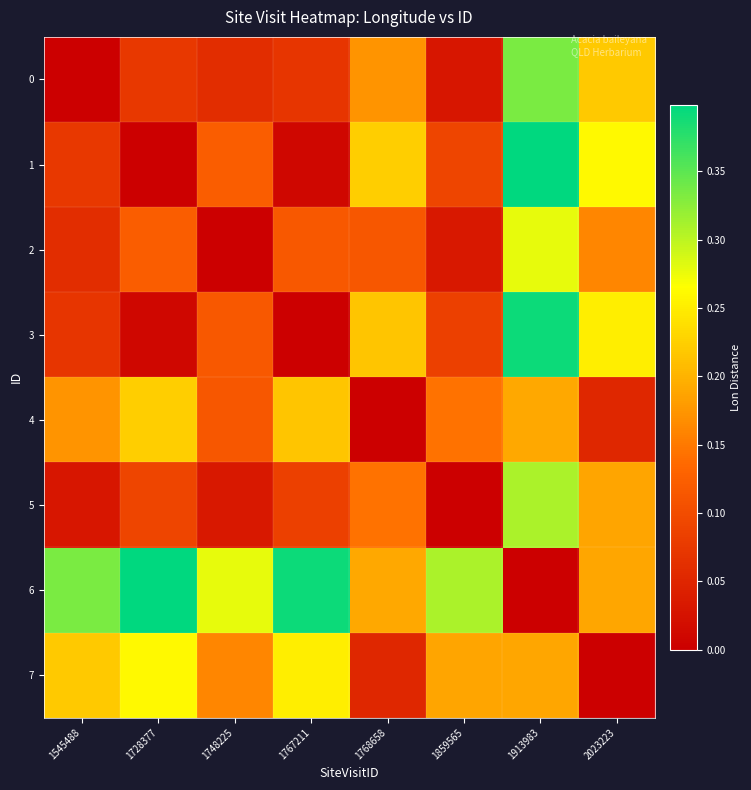

At which category is the sum across all series the highest?

1913983